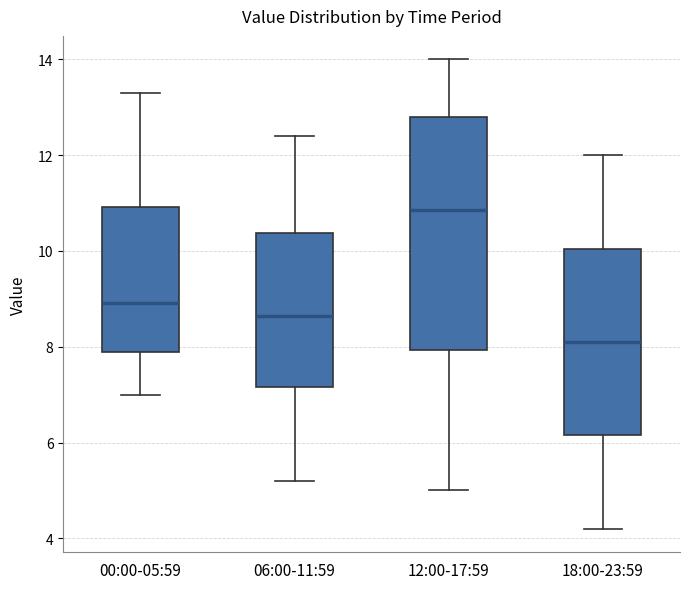

Reading left to right, read every box against the y-axis: the position of its median line, the range the box covers, and the ends of its whiskers. The values are not printed on the chart, so give them approximately, as read against the axis.

00:00-05:59: median 9.0, box 8.0 to 11.0, whiskers 7.0 to 13.4
06:00-11:59: median 8.6, box 7.2 to 10.4, whiskers 5.2 to 12.4
12:00-17:59: median 10.8, box 8.0 to 12.8, whiskers 5.0 to 14.0
18:00-23:59: median 8.2, box 6.2 to 10.0, whiskers 4.2 to 12.0